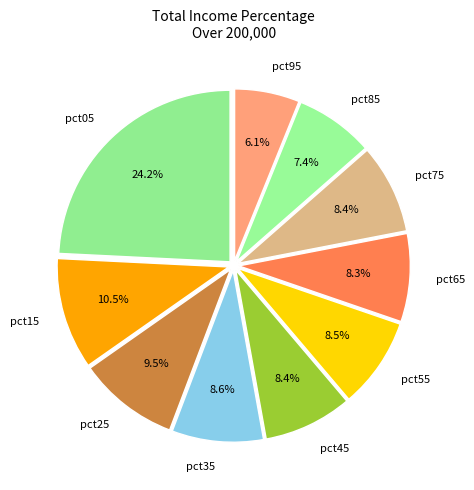

Between pct85 and pct15, which is larger?

pct15